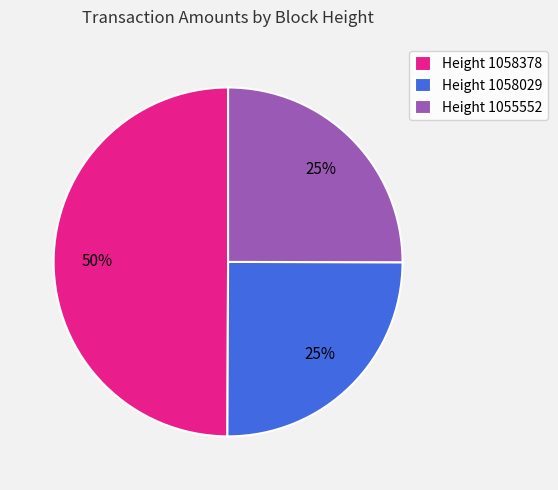

Combined, do Height 1058378 and Height 1058029 account for over 50%?

Yes